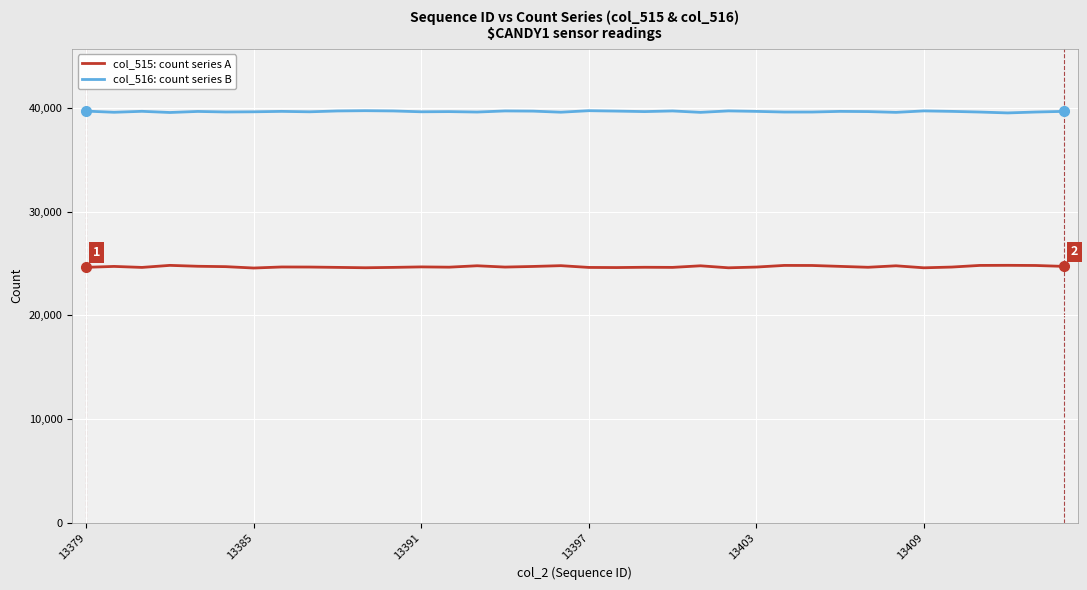

What is the sum of all col_515: count series A values?

889287